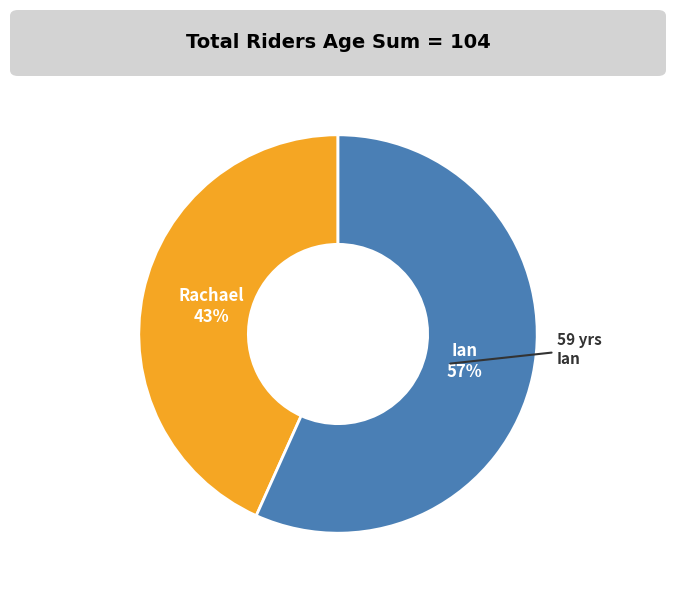

How many segments does this pie chart have?

2